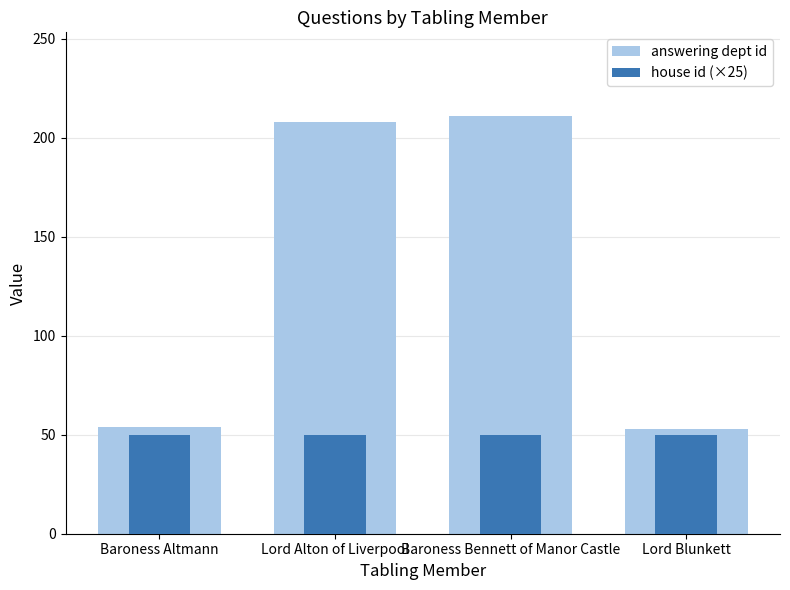

What is the label of the 3rd bar from the right?

Lord Alton of Liverpool